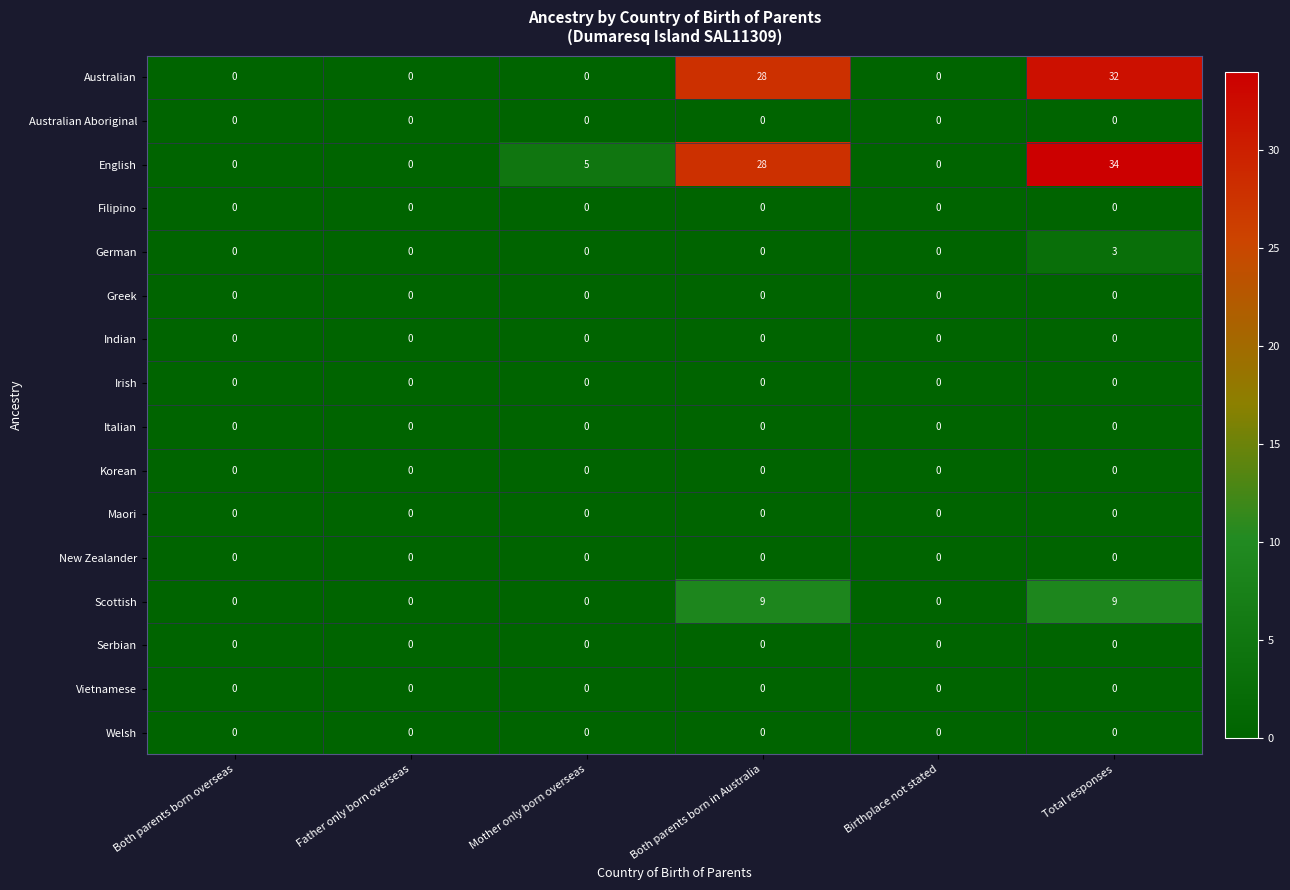

What is the greatest value displayed?

34